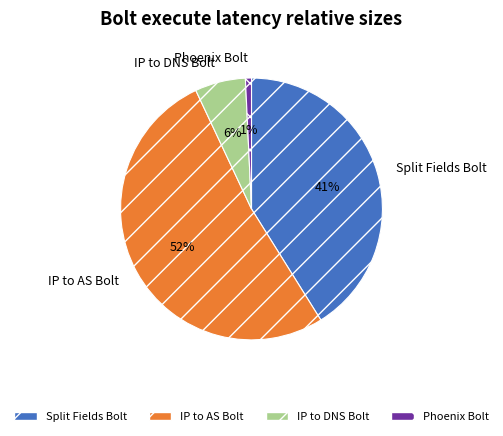

What is the smallest slice in the pie chart?

Phoenix Bolt